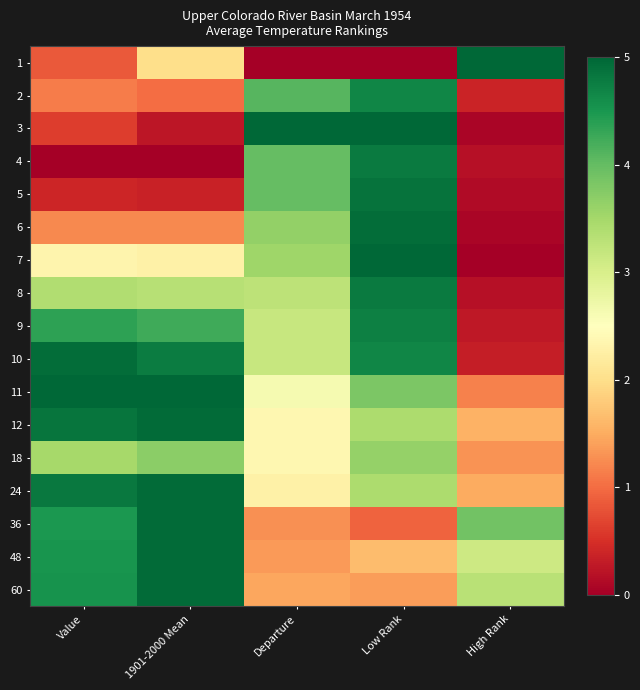

Reading left to right, what are all the values shown in this chart?

1: Value=0.8	1901-2000 Mean=2.0	Departure=0.0	Low Rank=0.0	High Rank=5.0
2: Value=1.1	1901-2000 Mean=1.0	Departure=4.1	Low Rank=4.7	High Rank=0.4
3: Value=0.6	1901-2000 Mean=0.2	Departure=5.0	Low Rank=5.0	High Rank=0.1
4: Value=0.0	1901-2000 Mean=0.0	Departure=4.0	Low Rank=4.8	High Rank=0.2
5: Value=0.4	1901-2000 Mean=0.4	Departure=4.0	Low Rank=4.9	High Rank=0.1
6: Value=1.2	1901-2000 Mean=1.2	Departure=3.6	Low Rank=4.9	High Rank=0.1
7: Value=2.3	1901-2000 Mean=2.3	Departure=3.5	Low Rank=5.0	High Rank=0.0
8: Value=3.4	1901-2000 Mean=3.3	Departure=3.3	Low Rank=4.8	High Rank=0.2
9: Value=4.4	1901-2000 Mean=4.2	Departure=3.2	Low Rank=4.7	High Rank=0.3
10: Value=4.9	1901-2000 Mean=4.8	Departure=3.2	Low Rank=4.7	High Rank=0.3
11: Value=5.0	1901-2000 Mean=5.0	Departure=2.6	Low Rank=3.8	High Rank=1.2
12: Value=4.8	1901-2000 Mean=4.9	Departure=2.4	Low Rank=3.4	High Rank=1.6
18: Value=3.5	1901-2000 Mean=3.7	Departure=2.4	Low Rank=3.6	High Rank=1.3
24: Value=4.8	1901-2000 Mean=4.9	Departure=2.3	Low Rank=3.4	High Rank=1.5
36: Value=4.5	1901-2000 Mean=4.9	Departure=1.3	Low Rank=0.9	High Rank=3.9
48: Value=4.5	1901-2000 Mean=4.9	Departure=1.4	Low Rank=1.6	High Rank=3.1
60: Value=4.5	1901-2000 Mean=4.9	Departure=1.5	Low Rank=1.4	High Rank=3.3